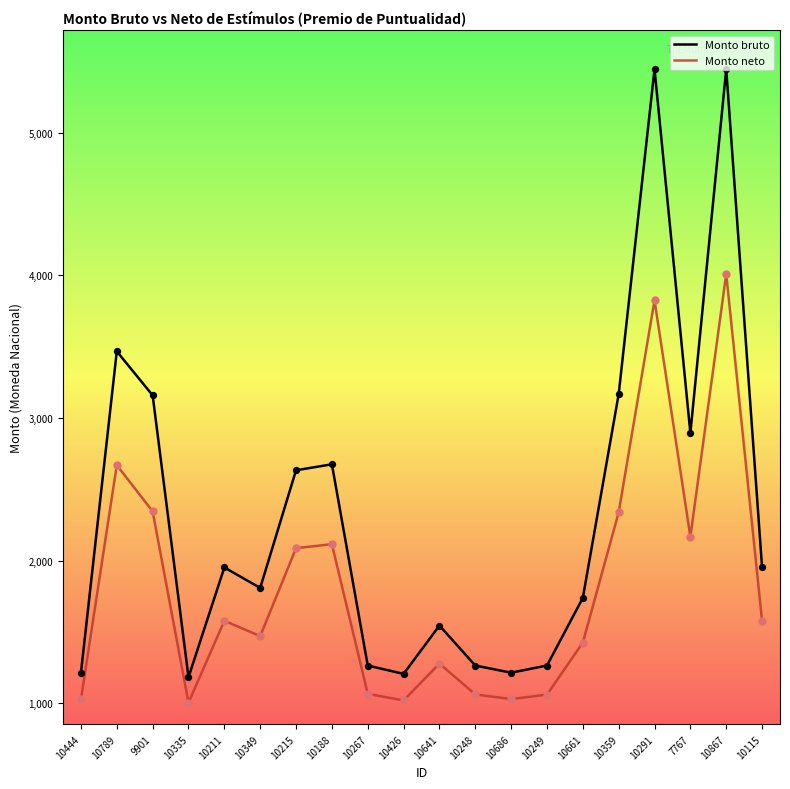

What are all the series names shown in the legend?

Monto bruto, Monto neto